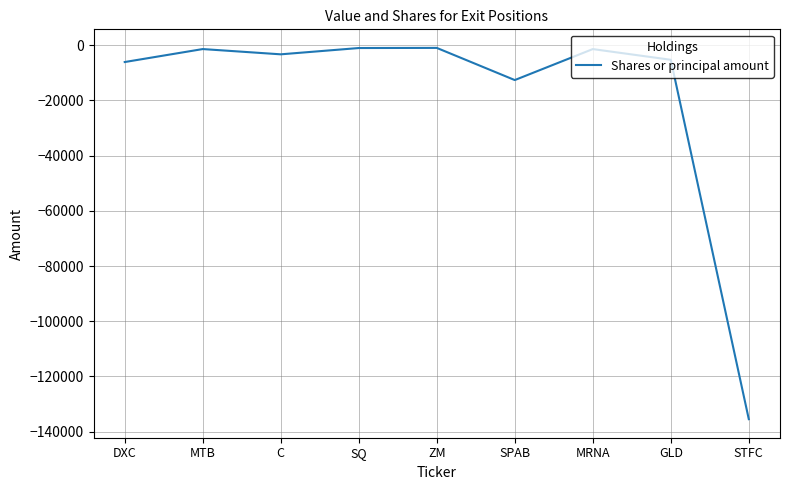

What is the sum of the values at SQ and C?

-4289